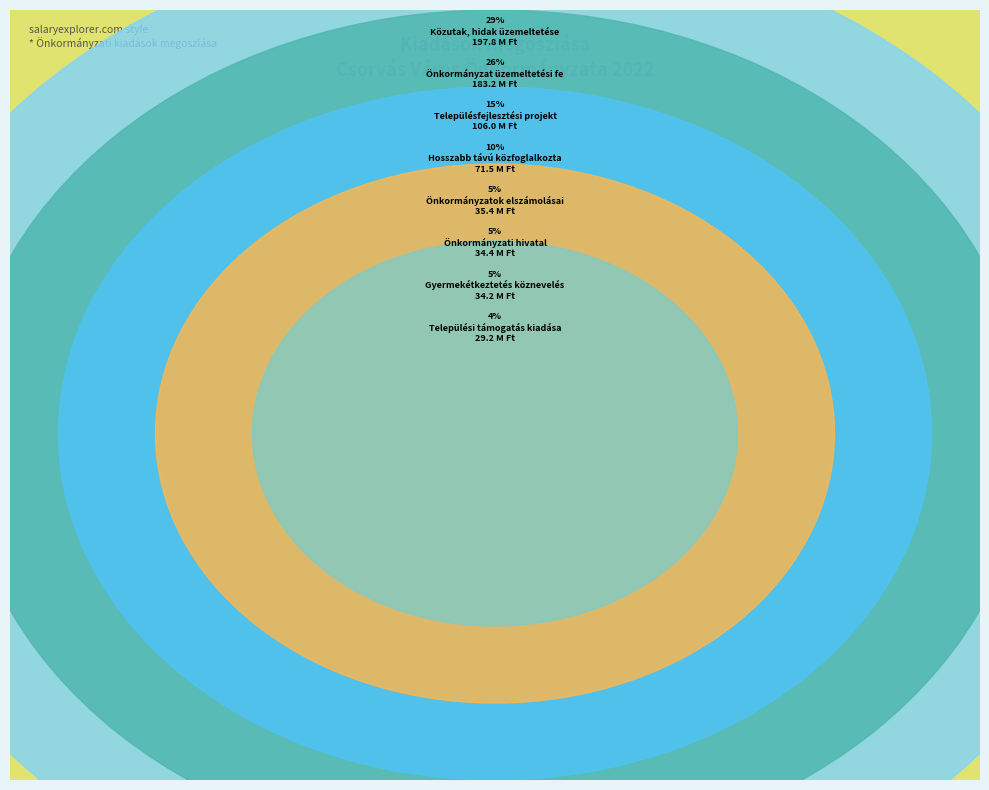

To the nearest percent, what is the difference between the largest and smallest slice percentages?

24%